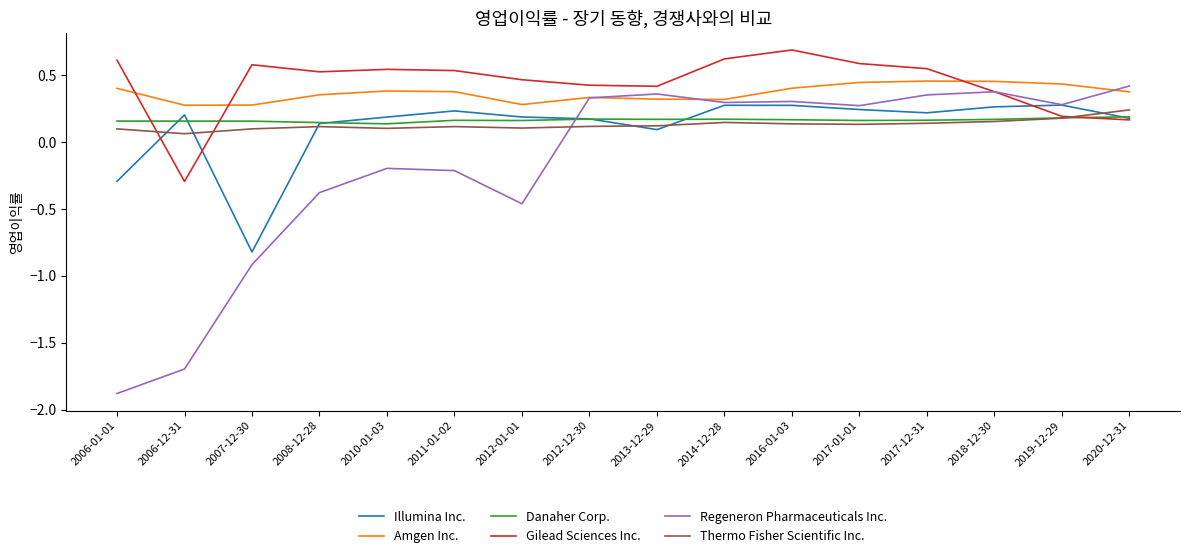

Where does the Regeneron Pharmaceuticals Inc. series first go above 0?

2012-12-30